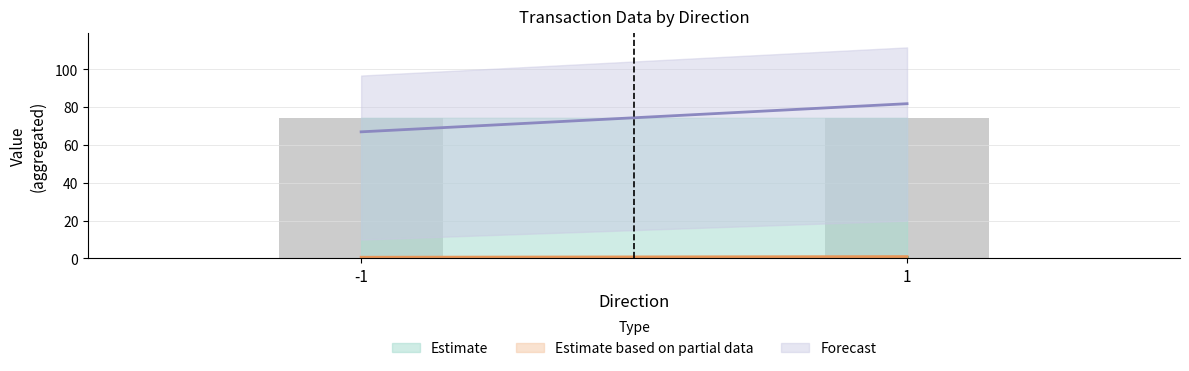

What is the sum of the value values at 1 and -1?

148.8